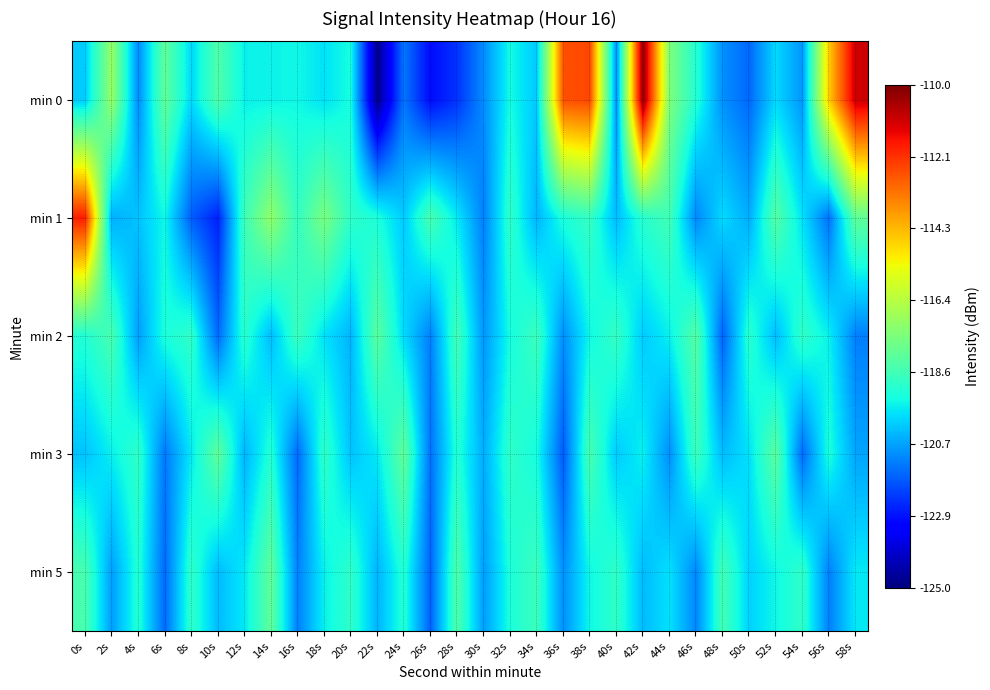

Rank the series by their maximum value, from lowest to highest.

min 2, min 3, min 5, min 1, min 0